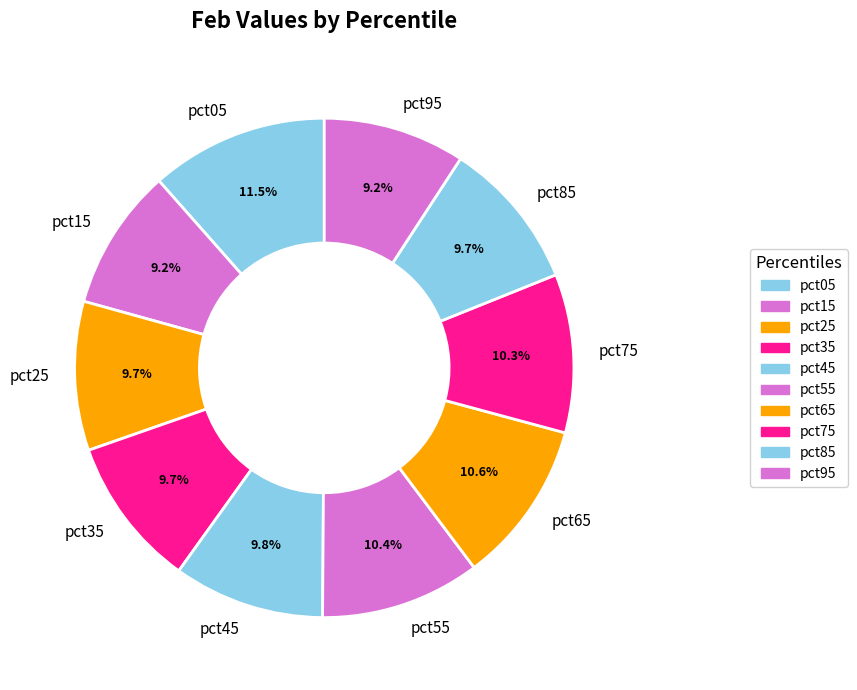

Is it true that pct45 is 10% of the pie?

True